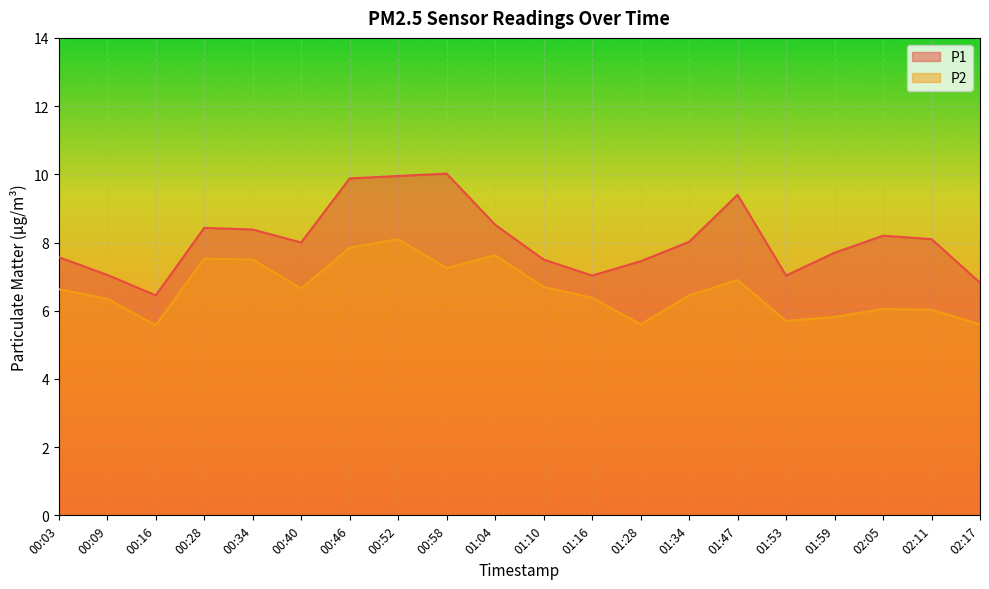

Reading right to left, extract all data points from this chart.

P1: 02:17=6.8	02:11=8.1	02:05=8.2	01:59=7.7	01:53=7.0	01:47=9.4	01:34=8.0	01:28=7.5	01:16=7.0	01:10=7.5	01:04=8.5	00:58=10.0	00:52=9.9	00:46=9.9	00:40=8.0	00:34=8.4	00:28=8.4	00:16=6.5	00:09=7.0	00:03=7.6
P2: 02:17=5.6	02:11=6.0	02:05=6.0	01:59=5.8	01:53=5.7	01:47=6.9	01:34=6.5	01:28=5.6	01:16=6.4	01:10=6.7	01:04=7.6	00:58=7.2	00:52=8.1	00:46=7.8	00:40=6.7	00:34=7.5	00:28=7.5	00:16=5.6	00:09=6.3	00:03=6.6